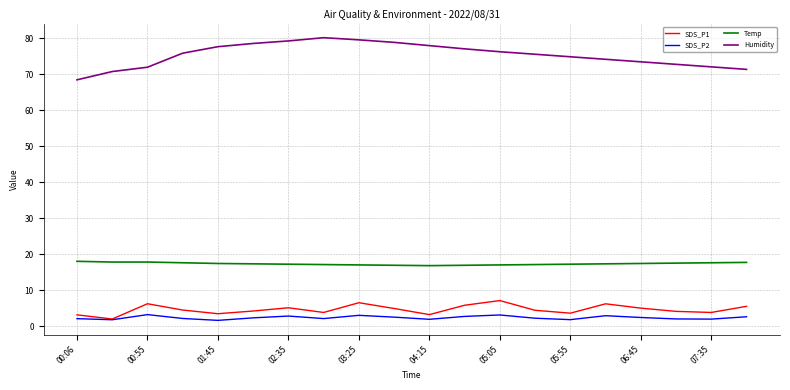

At how many categories does at least one series exceed 26?

20